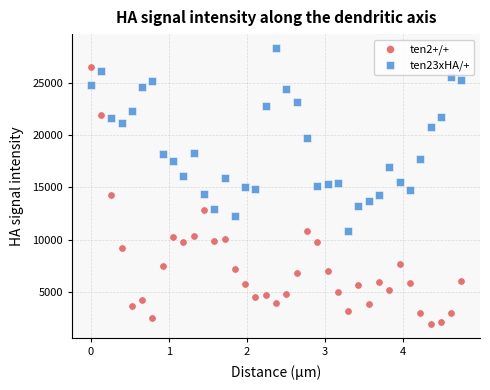

Which series reaches the maximum Y coordinate?

ten23xHA/+